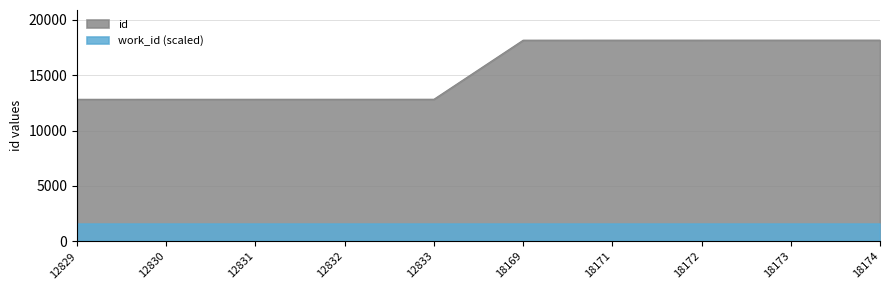

Between 18169 and 12832, which is larger?

18169